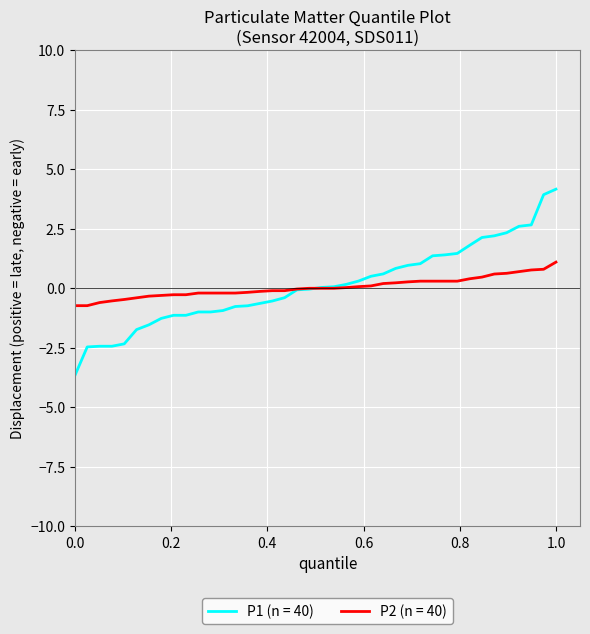

What is the highest value of the P1 (n = 40) series?

4.2